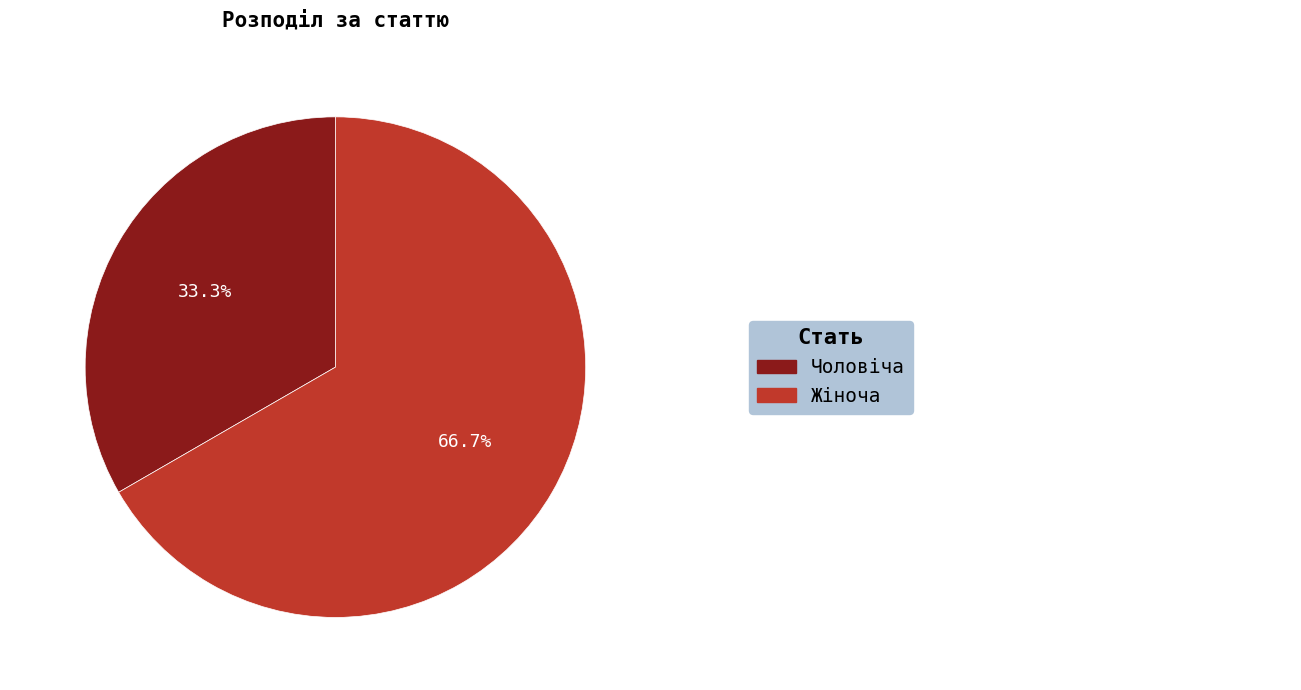

Is it true that Жіноча is 67% of the pie?

True